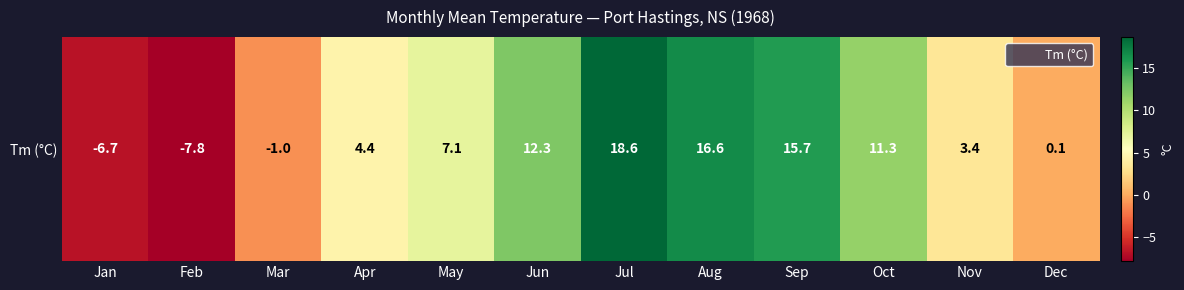

The value at Oct is 11.3. True or false?

True